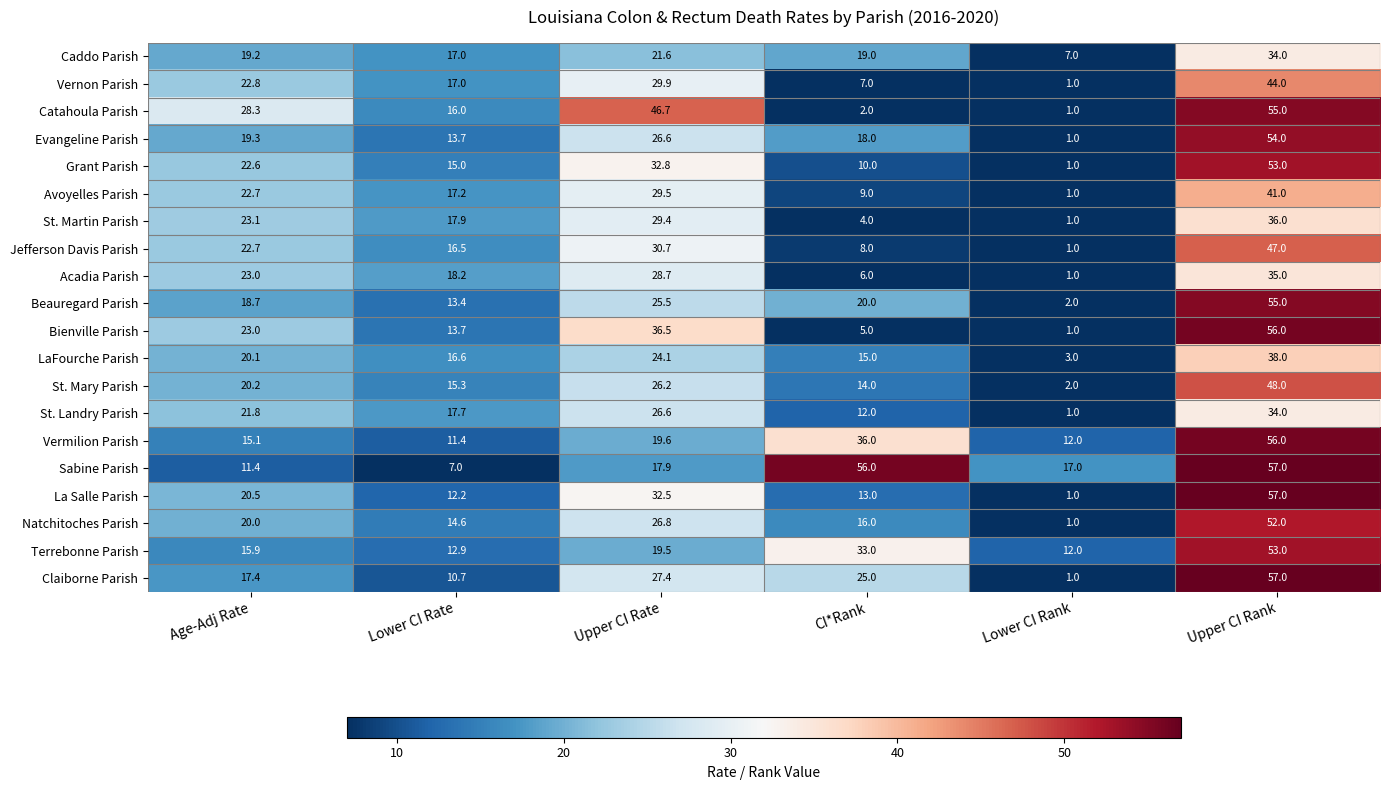

What is the greatest value displayed?

57.0